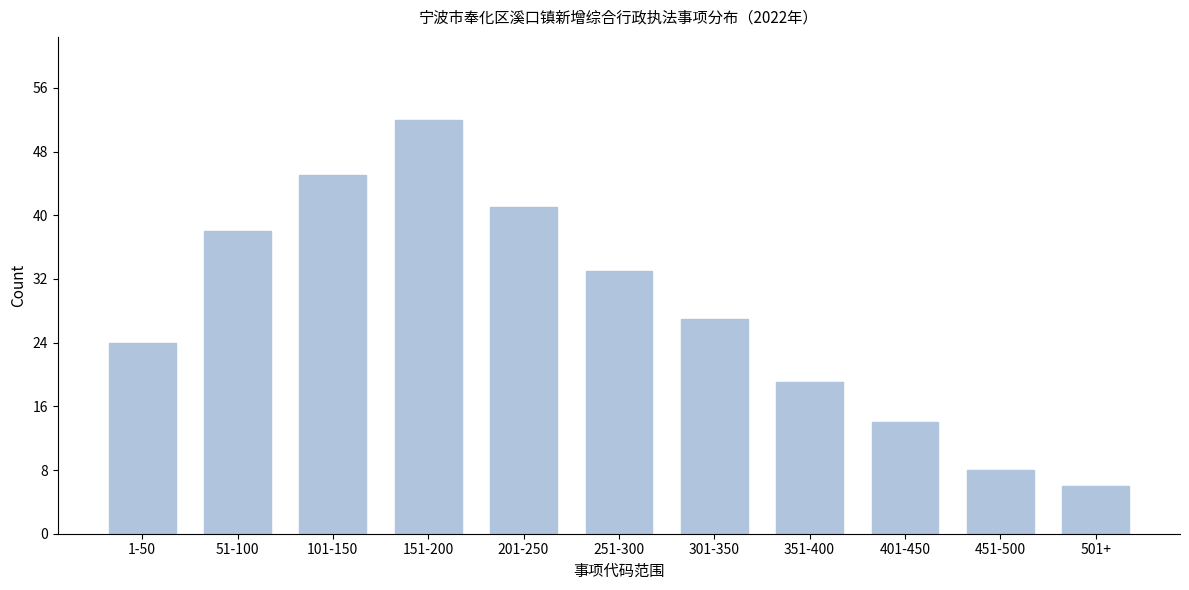

Reading left to right, transcribe all the data shown in this chart.

1-50=24	51-100=38	101-150=45	151-200=52	201-250=41	251-300=33	301-350=27	351-400=19	401-450=14	451-500=8	501+=6